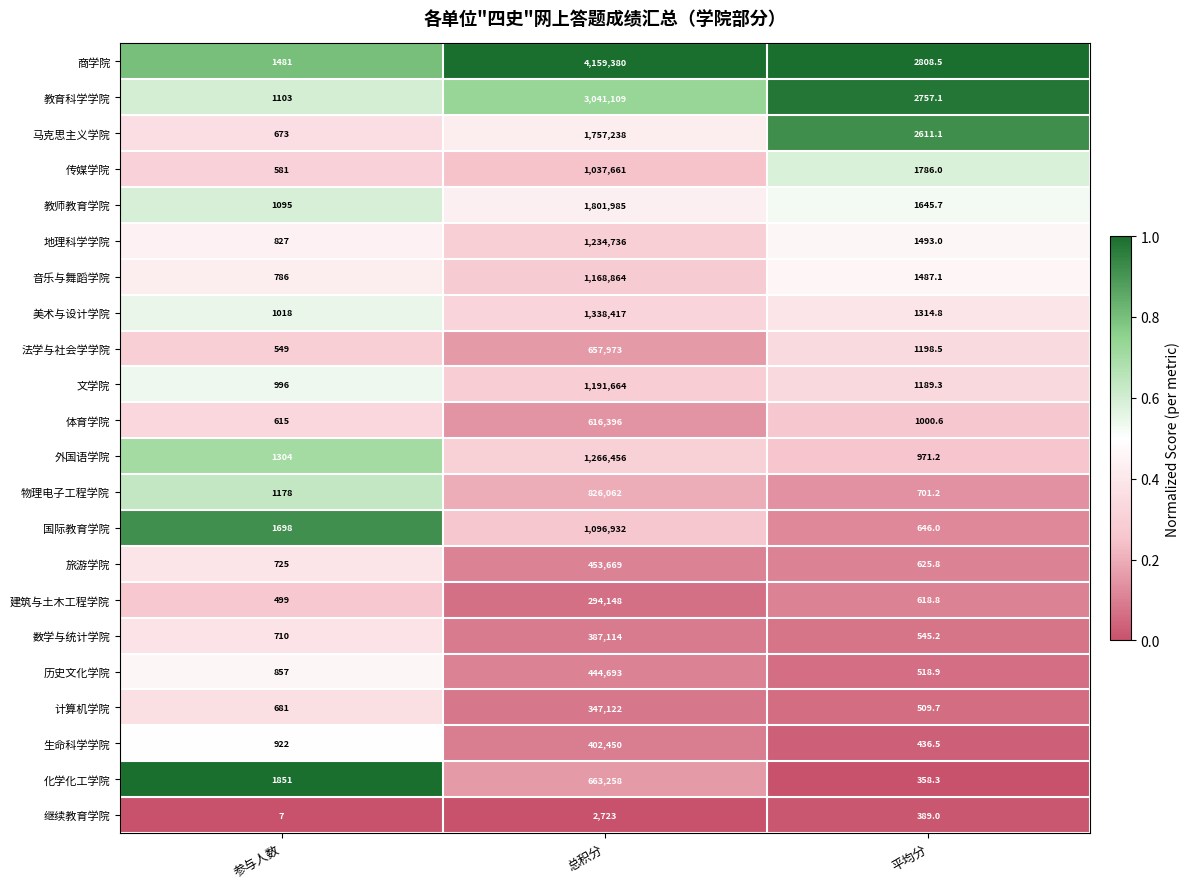

What is the average value of the 美术与设计学院 series?

446916.6